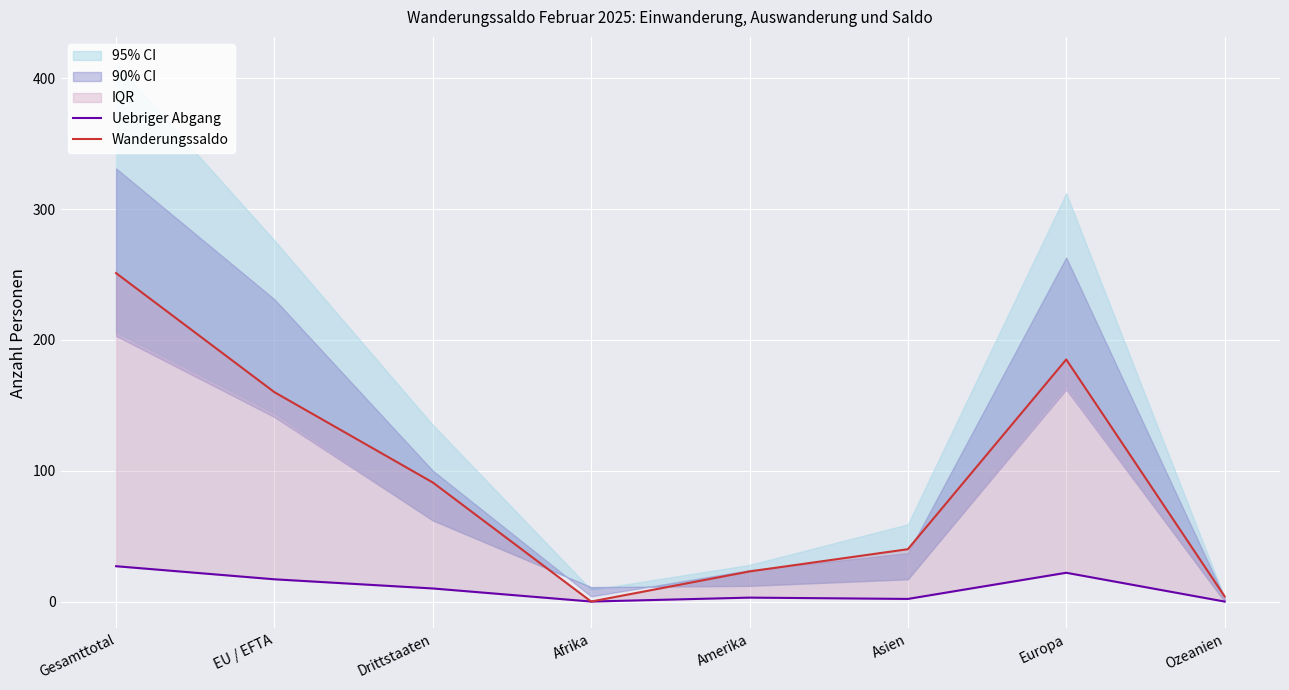

Rank the series at Asien from lowest to highest value.

Uebriger Abgang, Wanderungssaldo